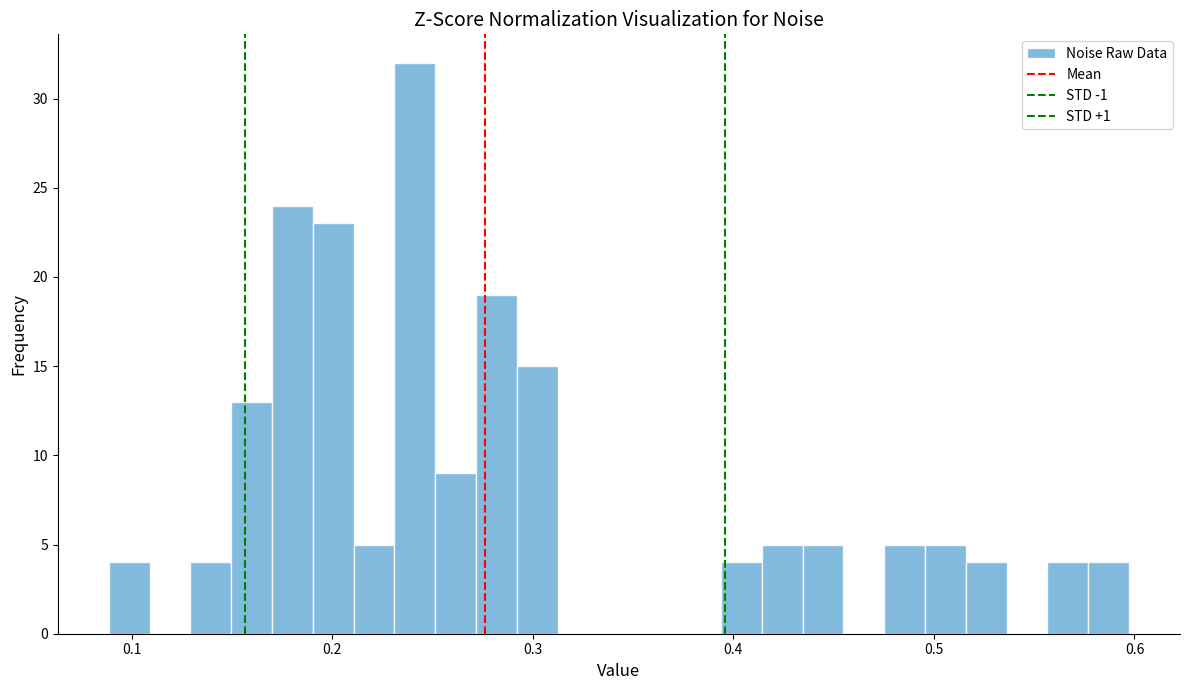

Around what value on the x-axis is the tallest bar? Give the approximate position of its centre, as read against the axis.

0.24